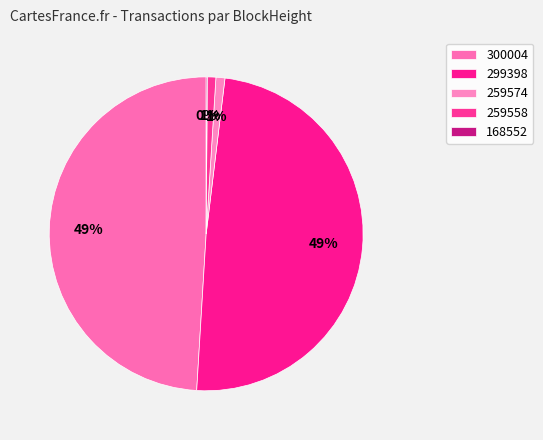

Combined, do 259574 and 259558 account for over 50%?

No